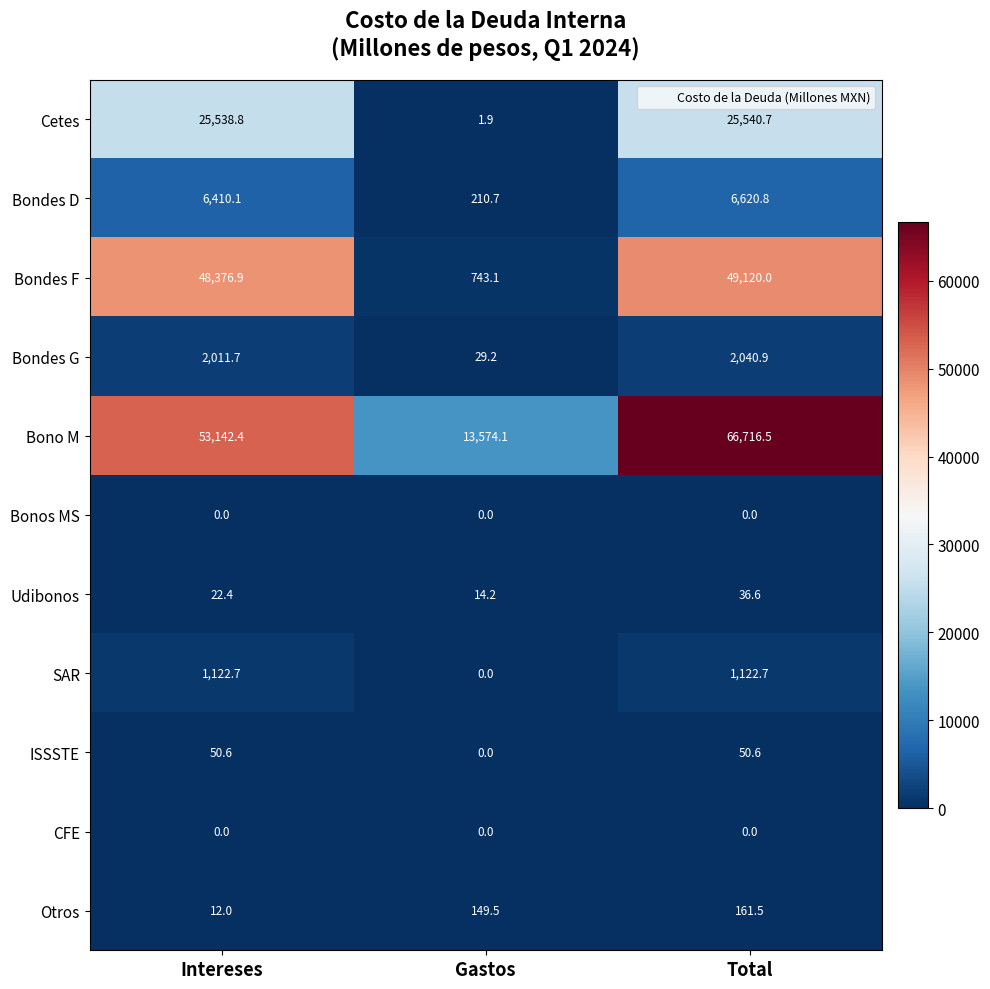

At which category is the sum across all series the highest?

Total